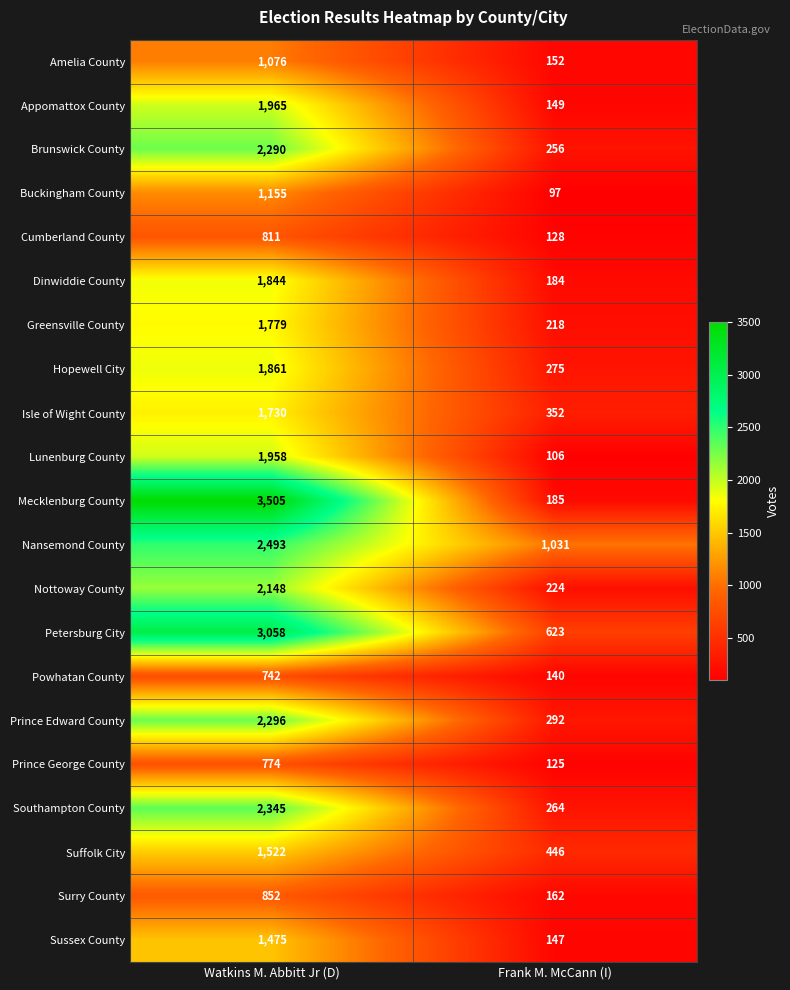

Read the Sussex County value at Frank M. McCann (I), to the nearest 100.

100